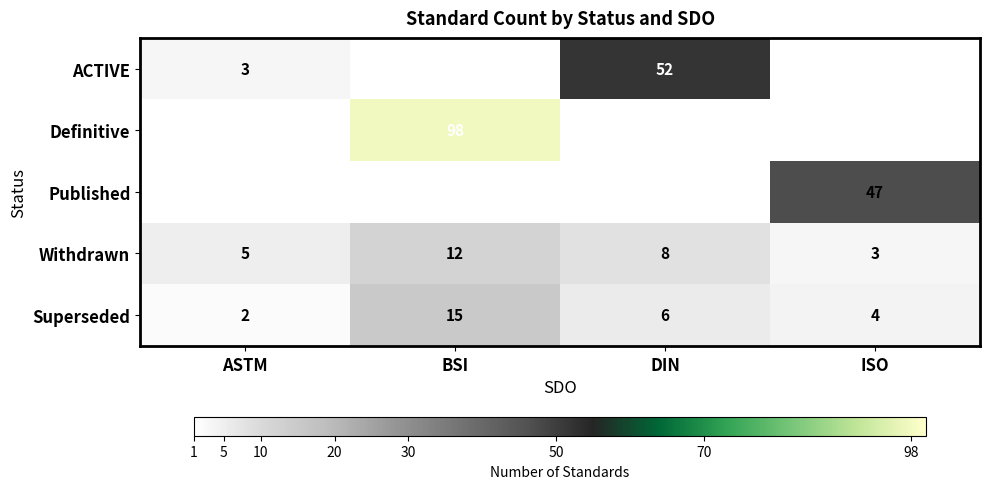

Rank the categories by Superseded value from highest to lowest.

BSI, DIN, ISO, ASTM